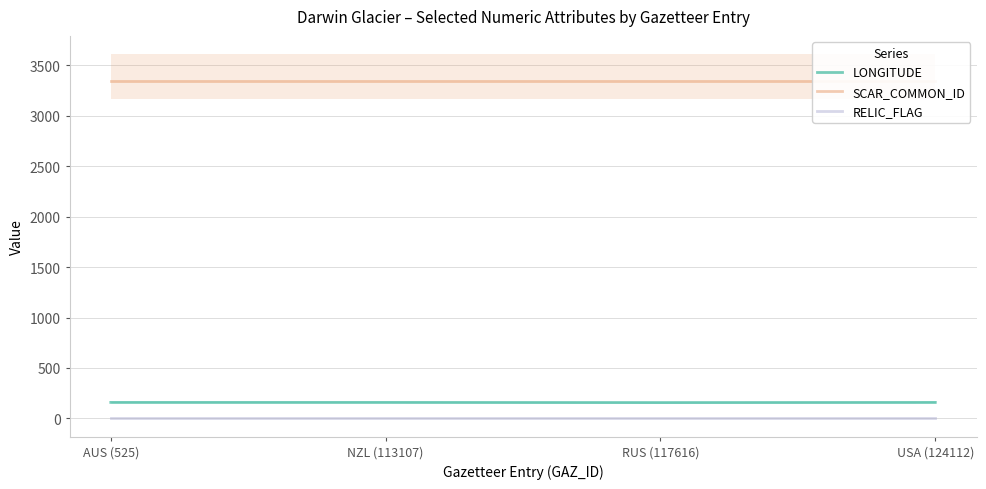

Which series has the largest total across all categories?

SCAR_COMMON_ID